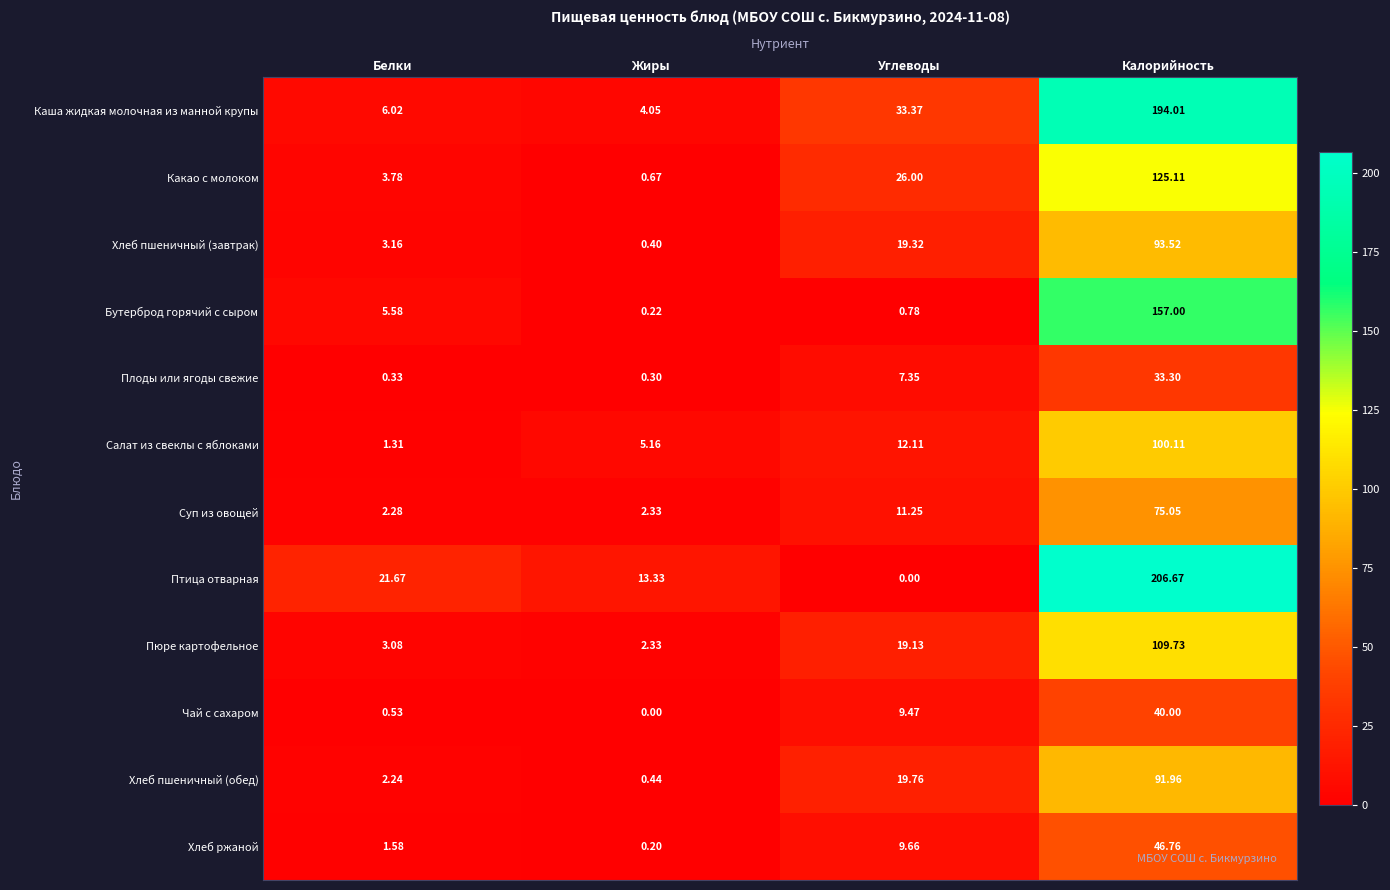

At which label is Хлеб пшеничный (обед) closest to 46?

Углеводы